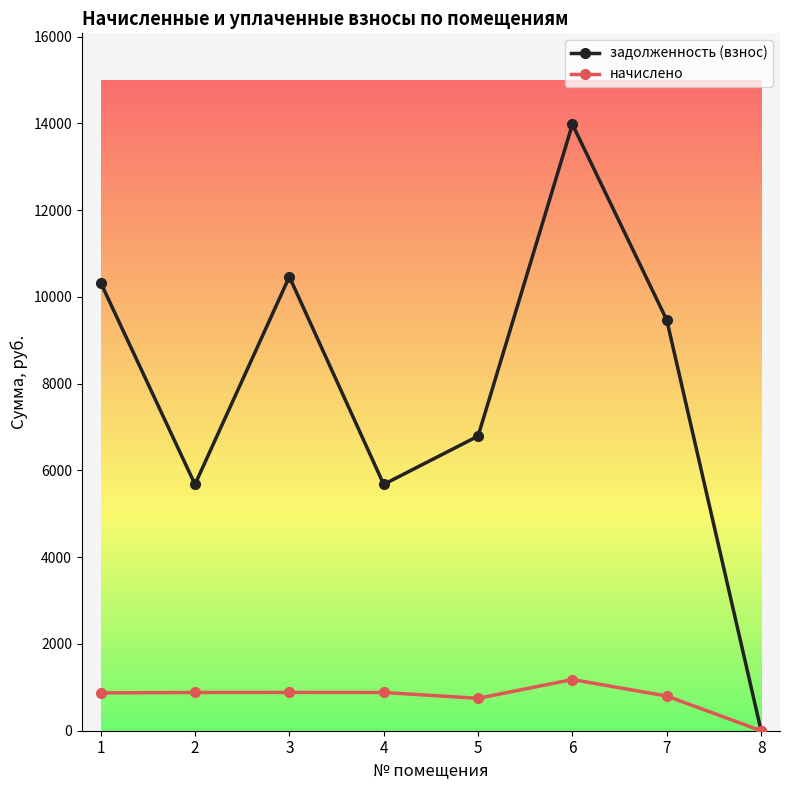

At which category does задолженность (взнос) reach its first local peak?

3